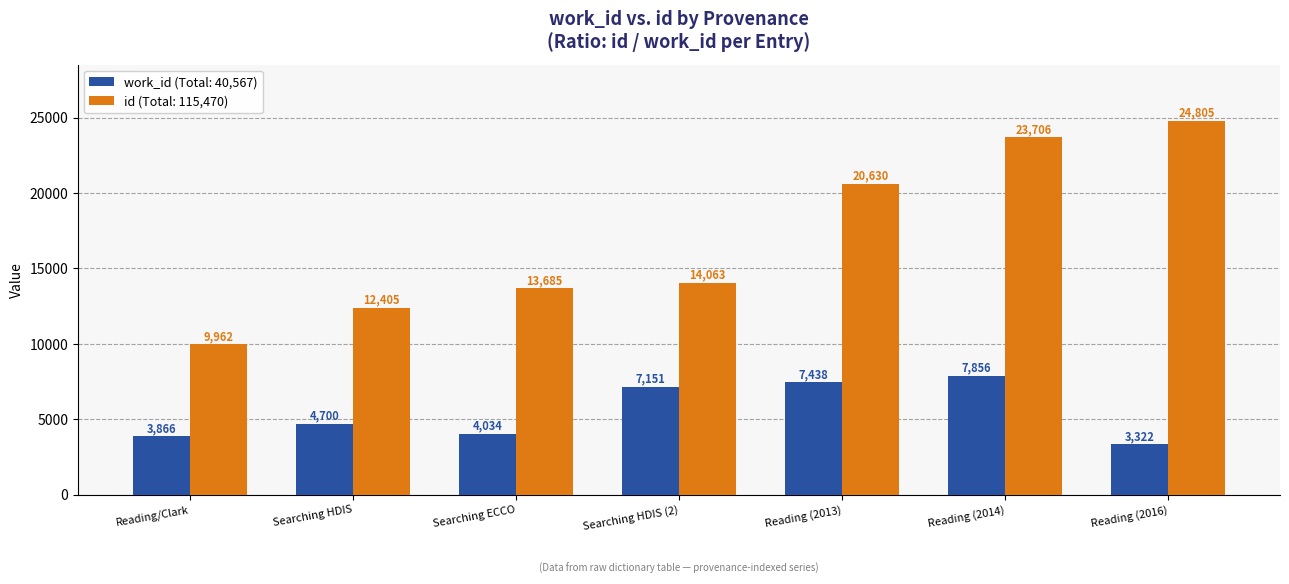

Which series has the widest spread of values?

id (Total: 115,470)